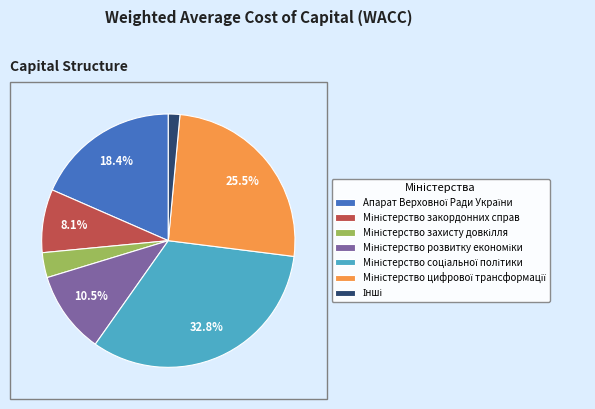

To the nearest percent, what is the difference between the largest and smallest slice percentages?

31%